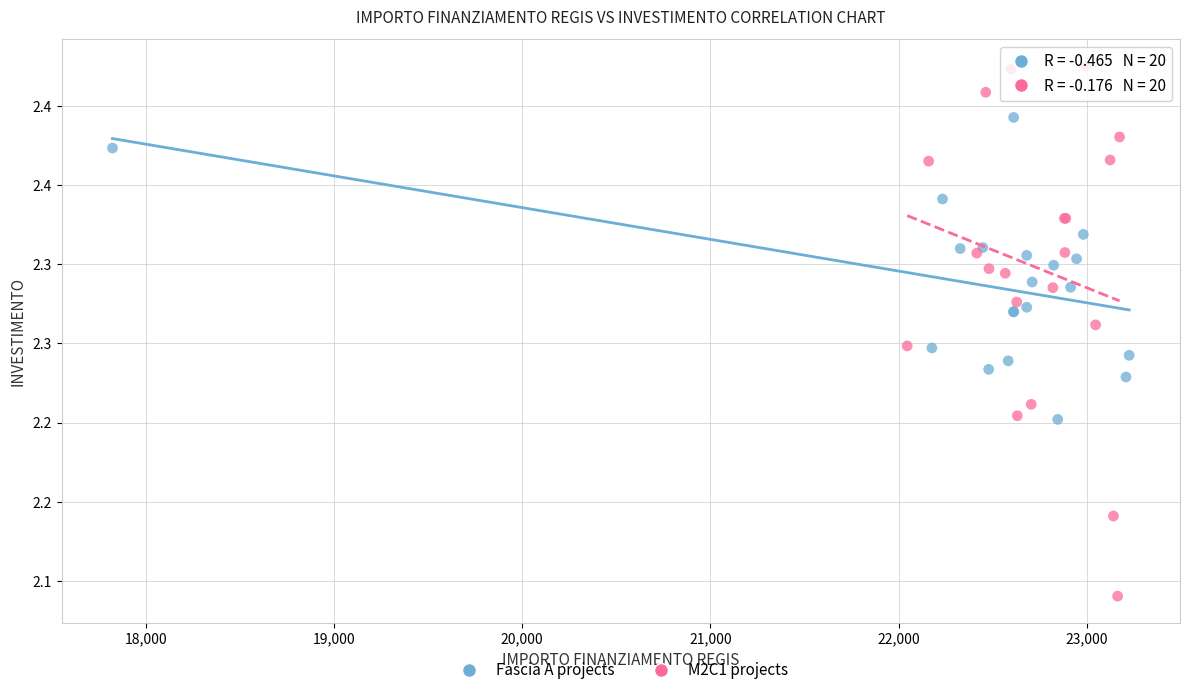

What are all the series names shown in the legend?

Fascia A projects, M2C1 projects